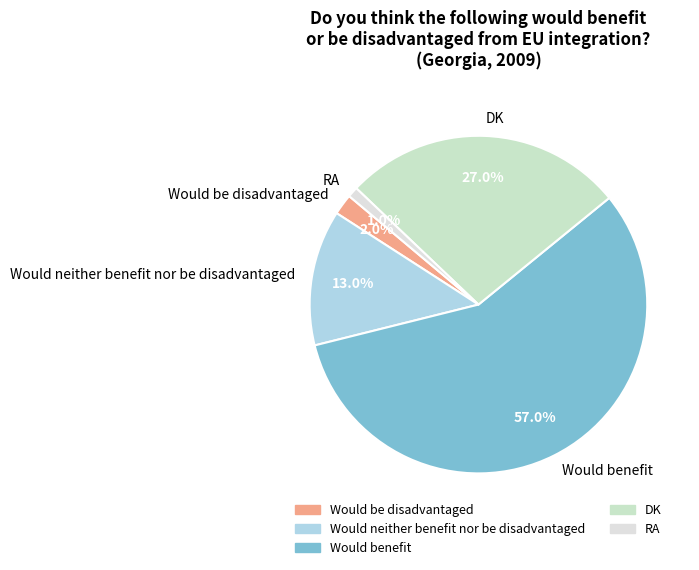

What is the ratio of the value at Would neither benefit nor be disadvantaged to the value at DK?

0.5